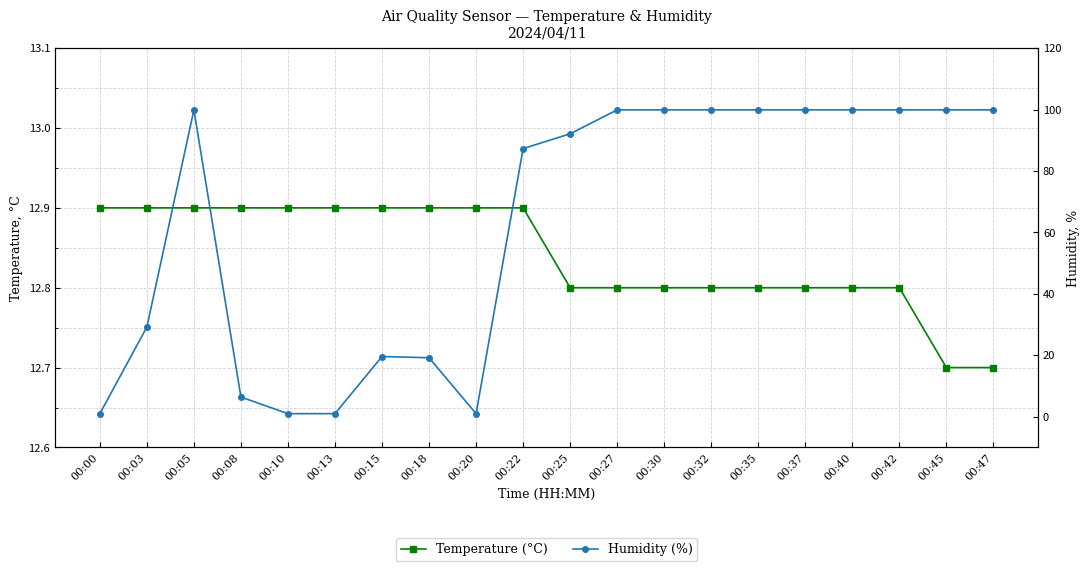

What are all the series names shown in the legend?

Temperature (°C), Humidity (%)